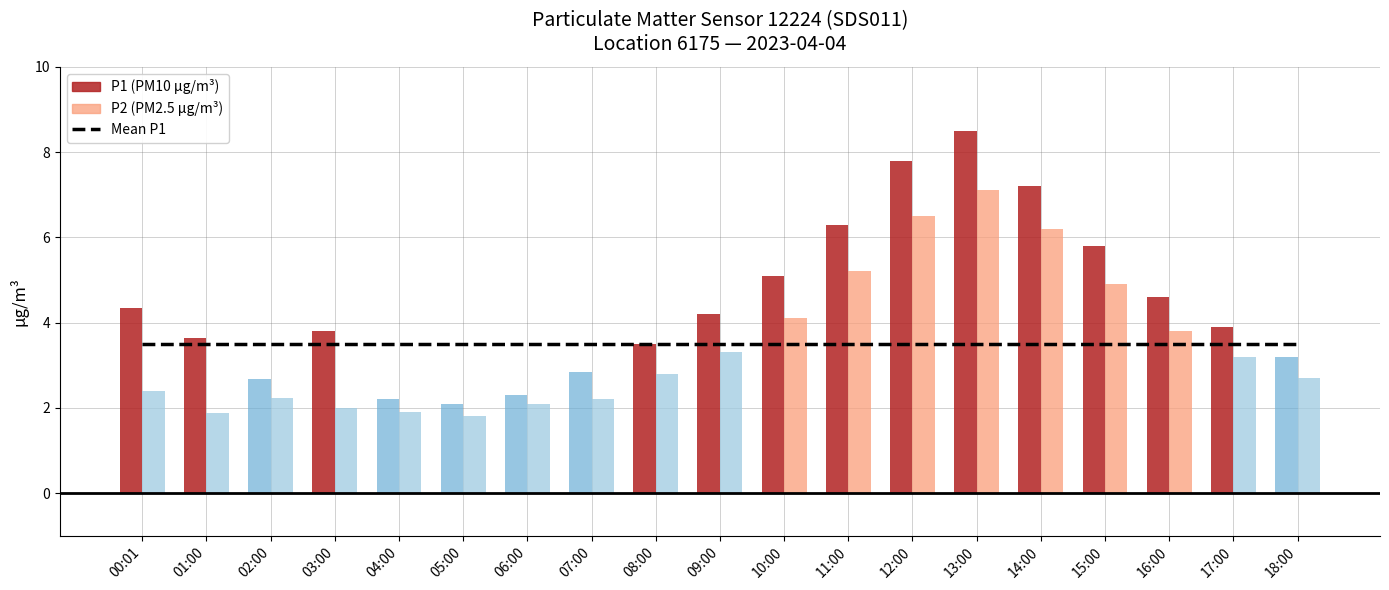

The value of P2 at 02:00 is 2.2. True or false?

True